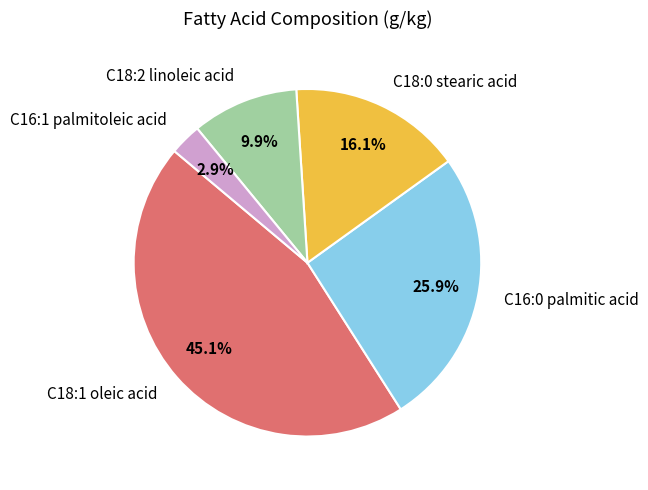

How many slices are in this pie chart?

5